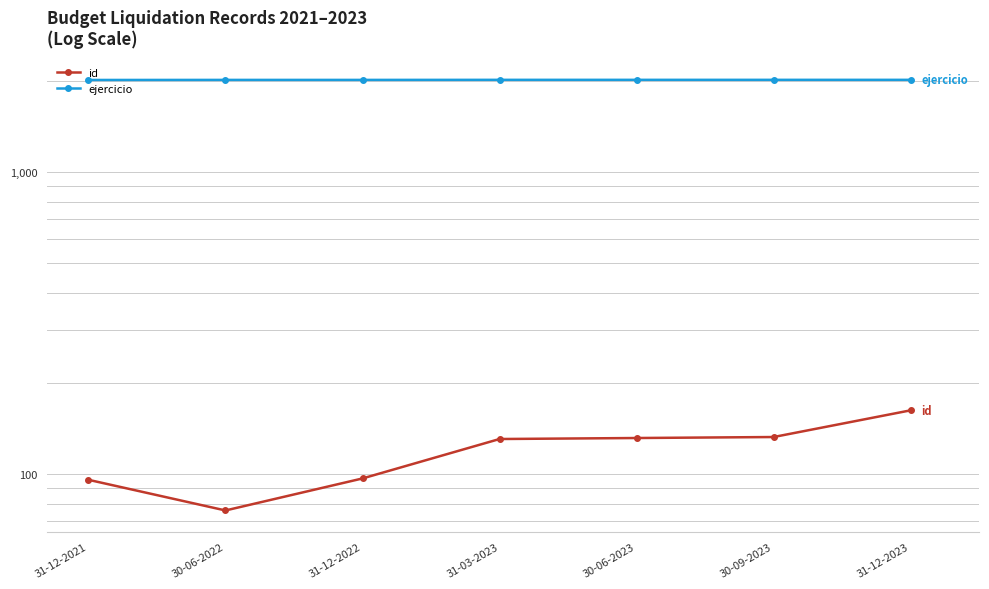

What is the sum of all id values?

828